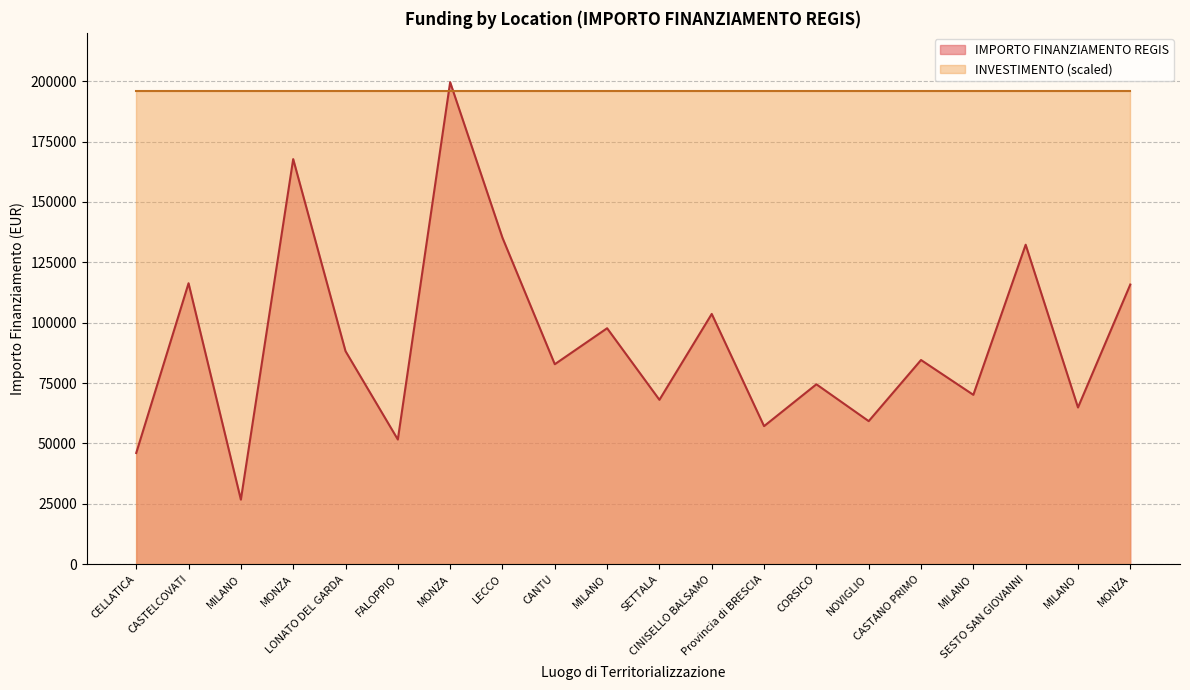

Reading right to left, extract all data points from this chart.

MONZA=115789.8	MILANO=64886.6	SESTO SAN GIOVANNI=132279.7	MILANO=70120.9	CASTANO PRIMO=84538.8	NOVIGLIO=59229.0	CORSICO=74486.0	Provincia di BRESCIA=57160.7	CINISELLO BALSAMO=103619.9	SETTALA=68057.8	MILANO=97694.9	CANTU=82798.6	LECCO=135157.2	MONZA=199567.7	FALOPPIO=51620.1	LONATO DEL GARDA=88213.8	MONZA=167724.8	MILANO=26730.0	CASTELCOVATI=116324.6	CELLATICA=46044.5